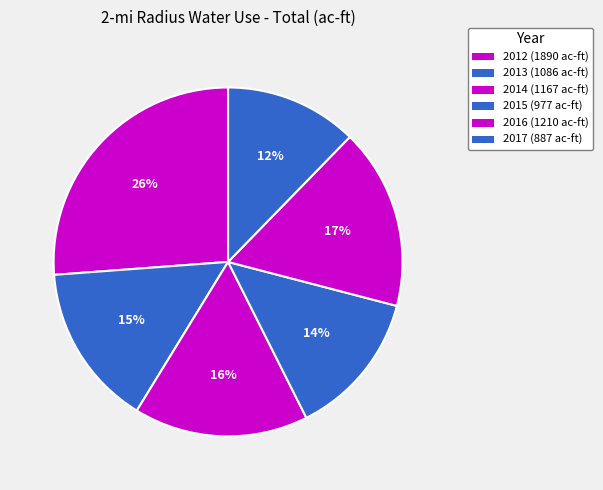

Is there any slice that represents more than half of the pie?

No